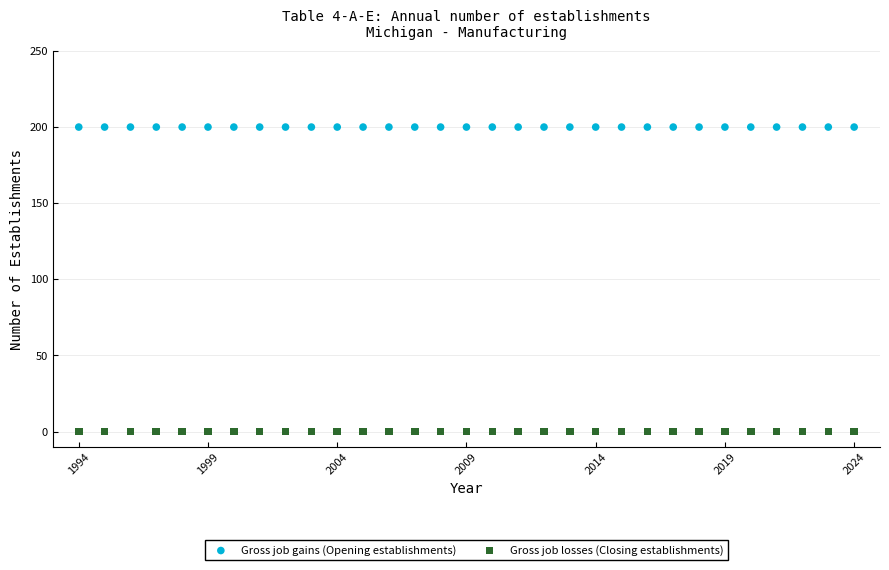

Which series reaches the maximum Y coordinate?

Gross job gains (Opening establishments)